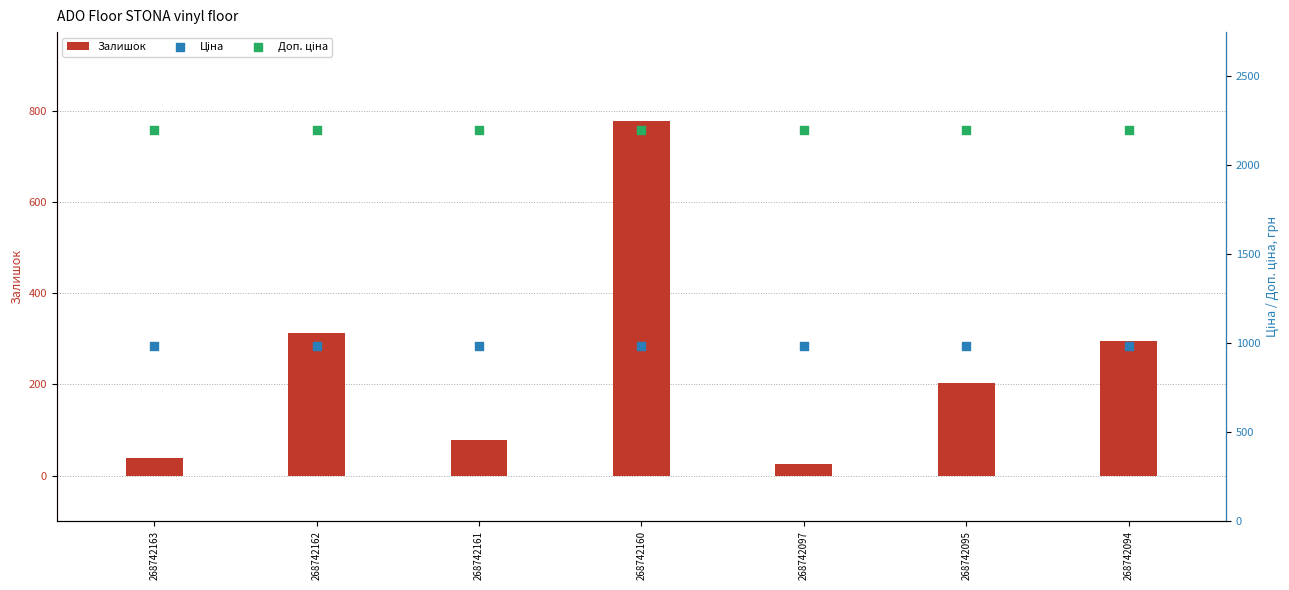

Which series reaches the maximum Y coordinate?

Доп. ціна